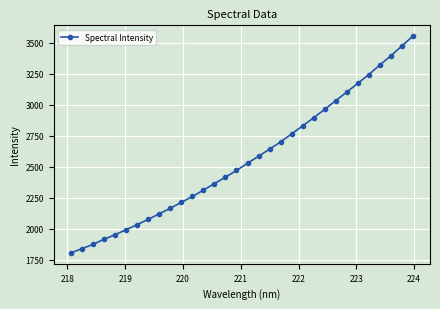

What is the value of the 6th point from the left?

1992.7